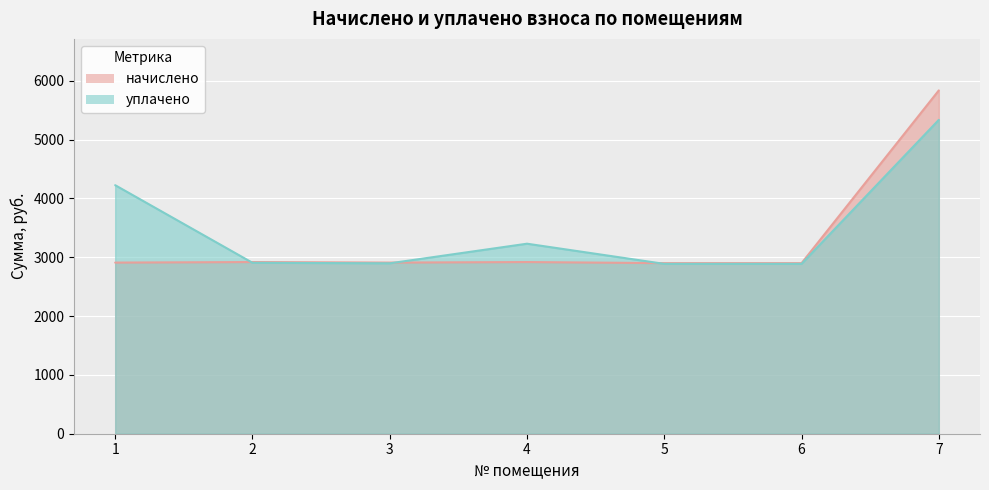

Which label corresponds to the smallest value in the chart?

5